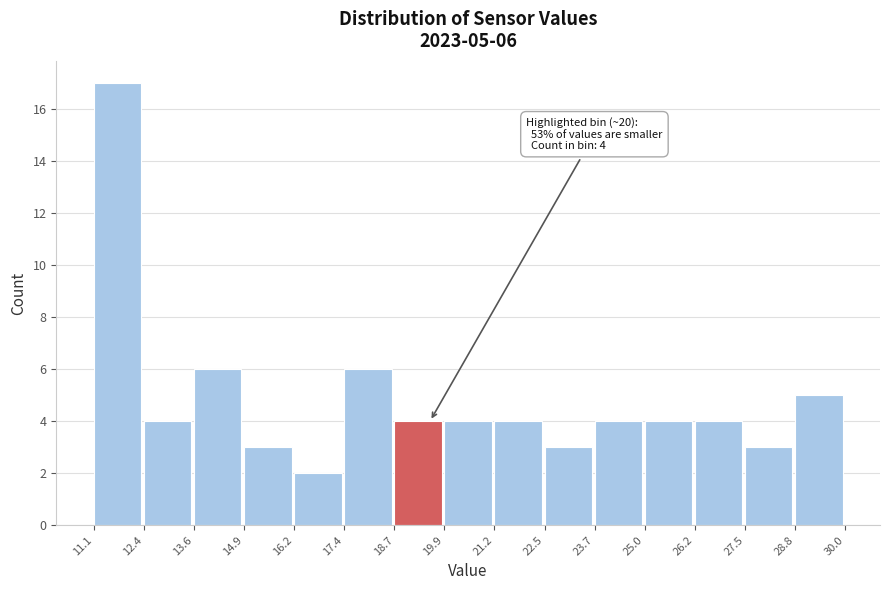

Which range on the x-axis has the tallest bar?

11.1 to 12.4